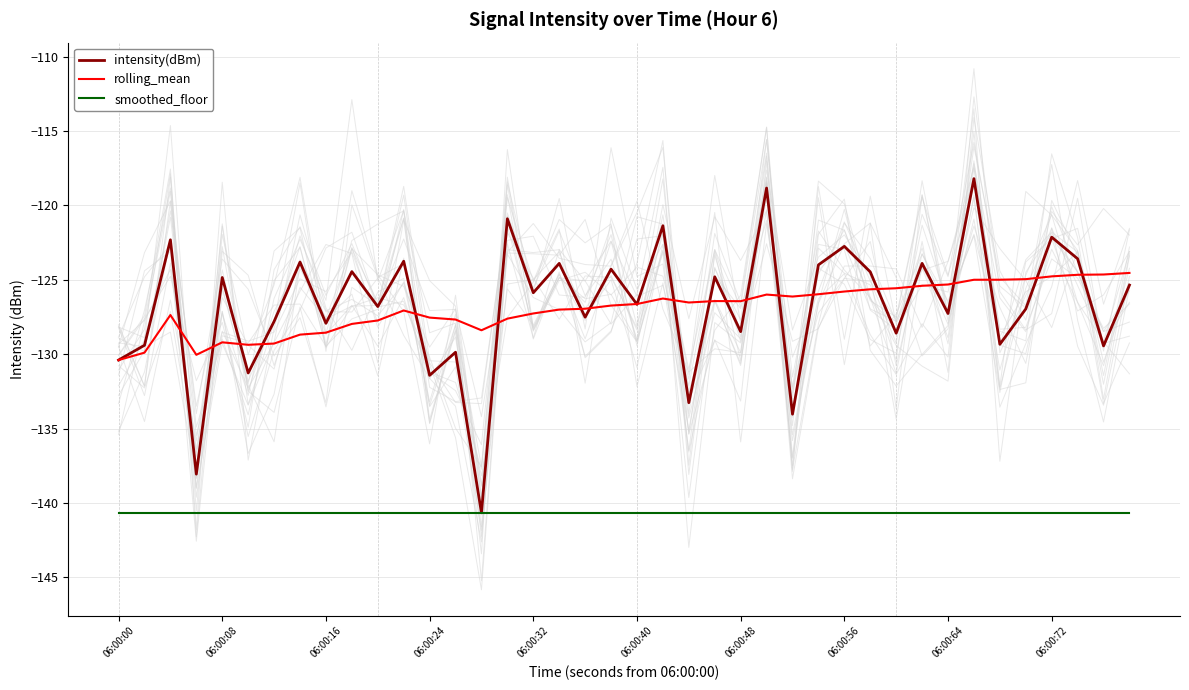

In rolling_mean, how many points are higher than both neighbors (excluding endpoints)?

6